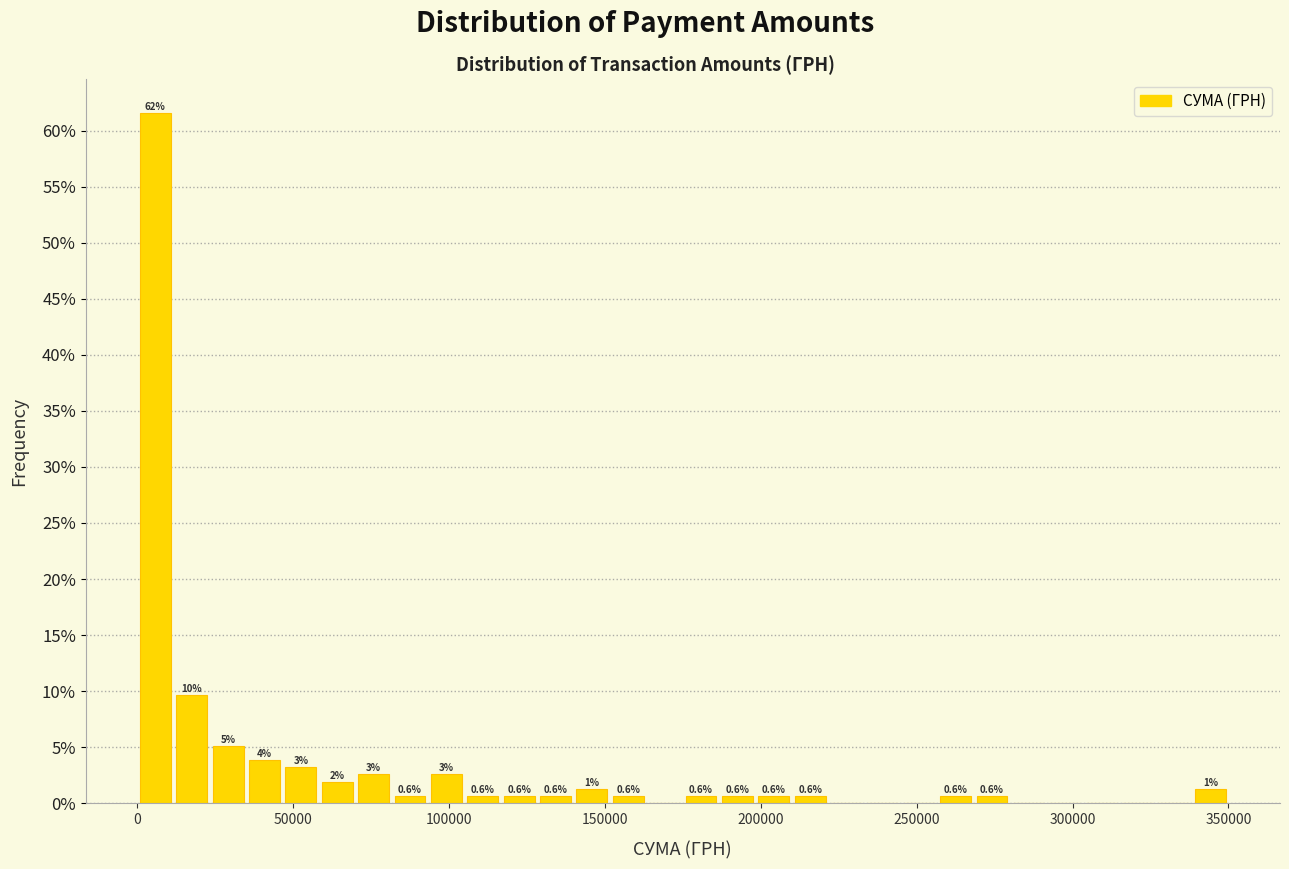

Read against the x-axis, roughly where is the centre of the tallest bar?

5000